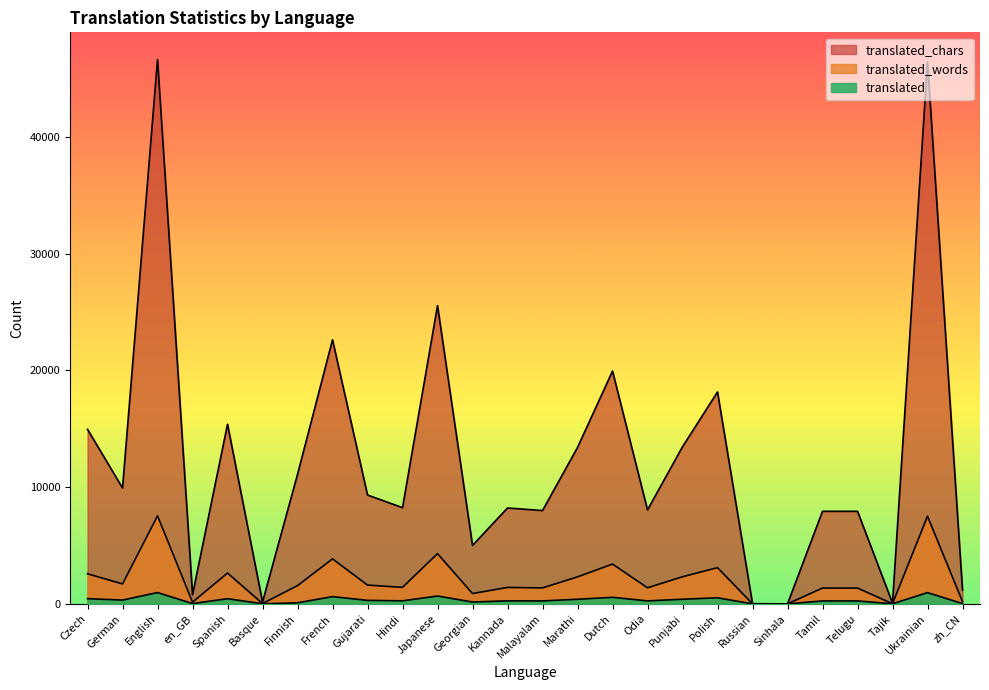

What is the difference between the maximum and minimum values in the translated_chars series?

46647